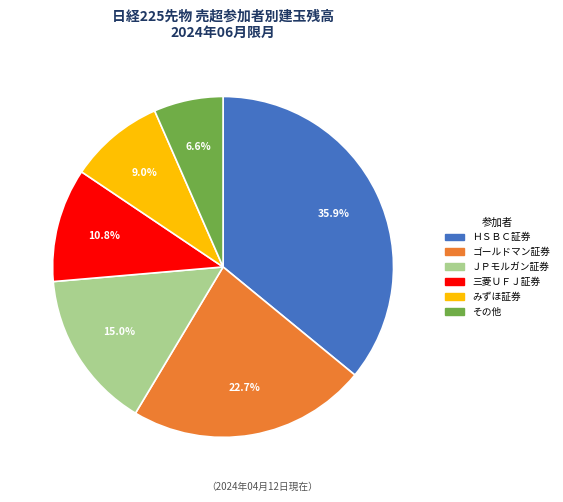

Does any single category account for the majority?

No